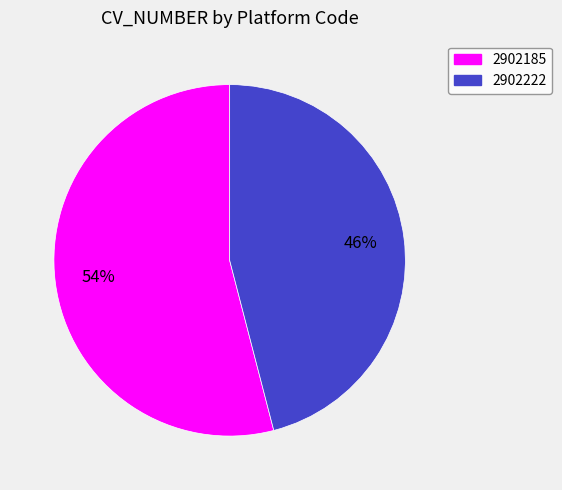

To the nearest percent, what is the average slice percentage?

50%